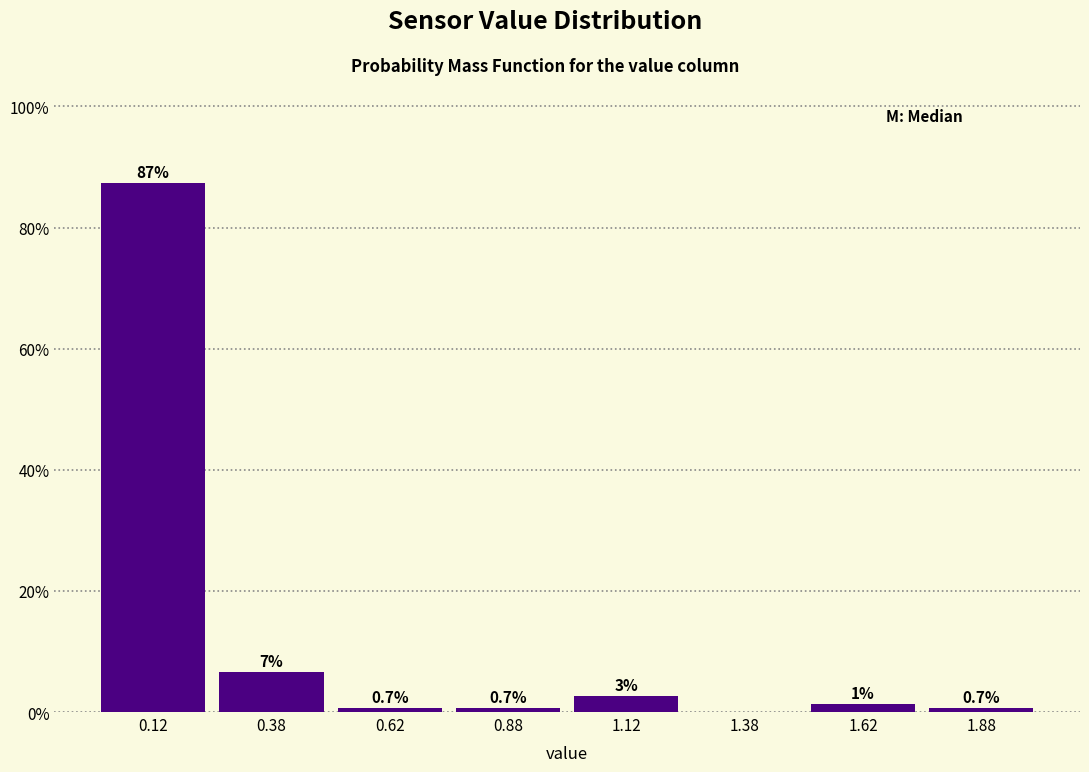

Over which range of the x-axis is the bar tallest?

0.00 to 0.25